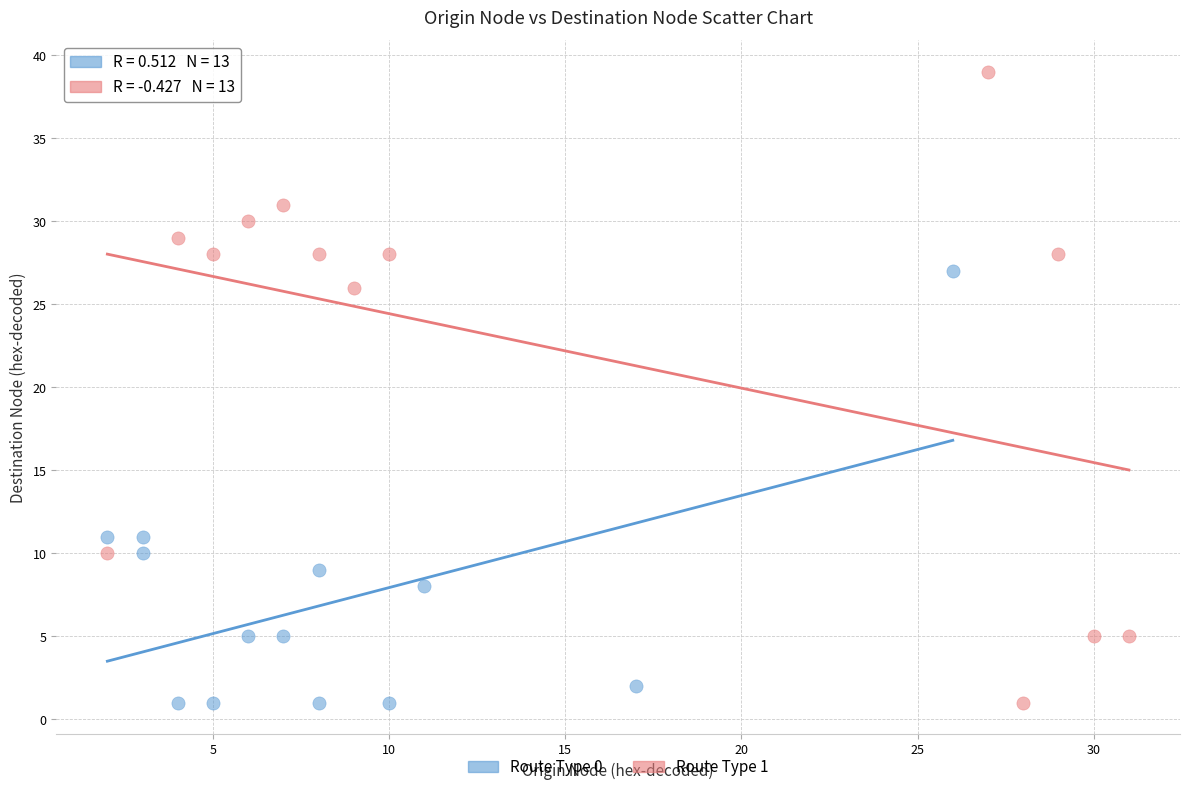

Which series has the largest Y range (max minus min)?

Route Type 1